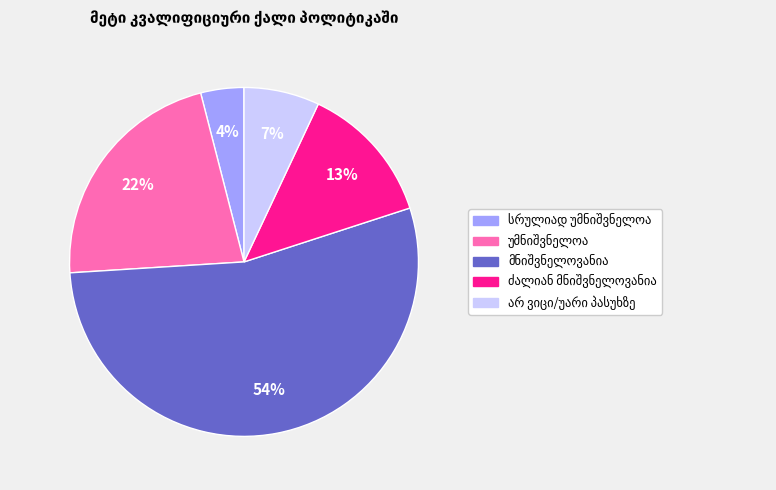

How many slices are in this pie chart?

5